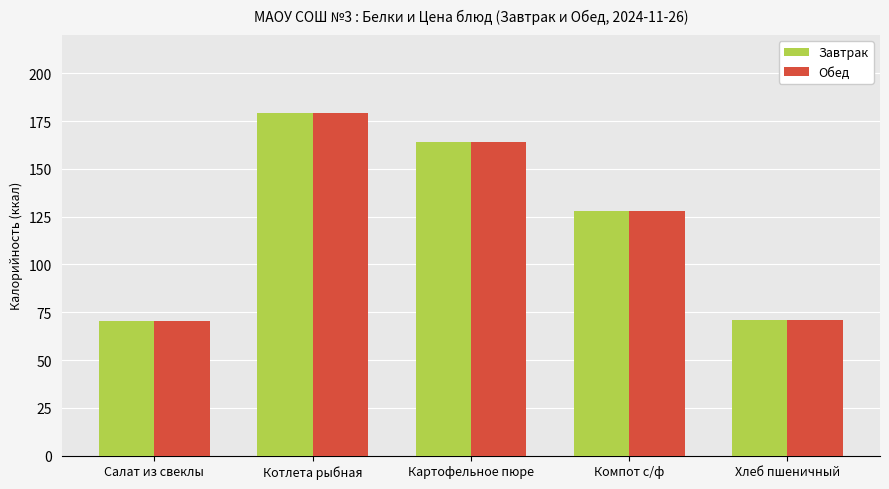

What is the smallest value displayed?

70.4